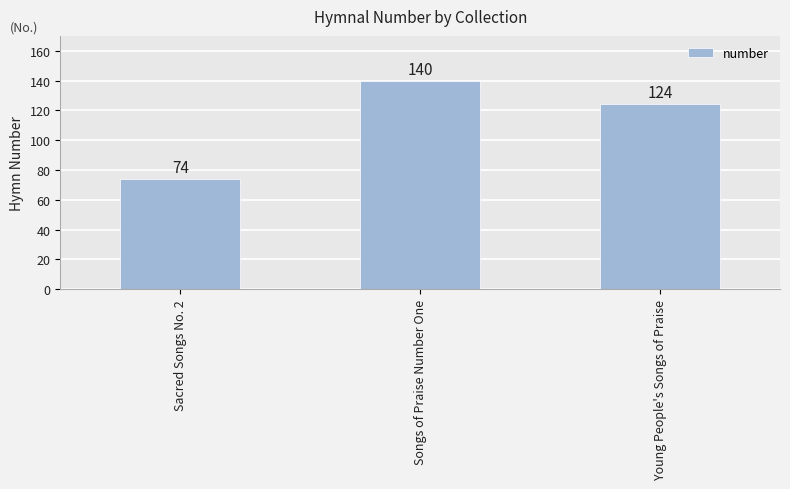

What is the maximum value shown in the chart?

140